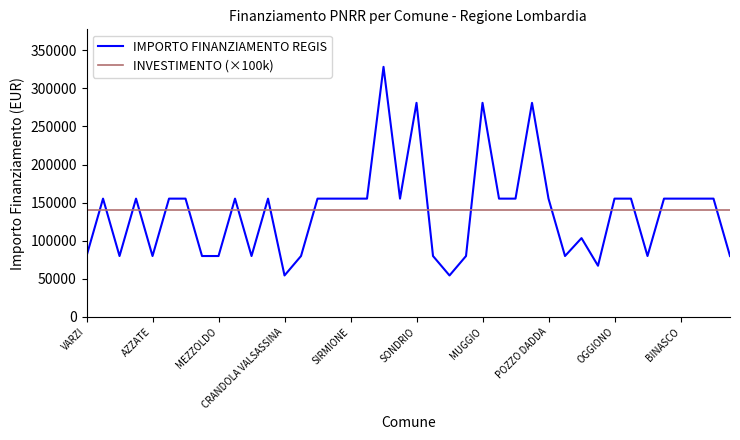

Rank the series by their maximum value, from highest to lowest.

IMPORTO FINANZIAMENTO REGIS, INVESTIMENTO (×100k)